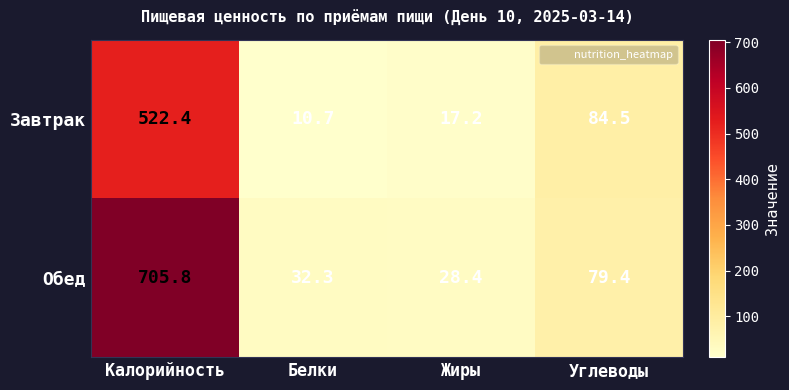

What is the difference between the Завтрак values at Белки and Калорийность?

511.7